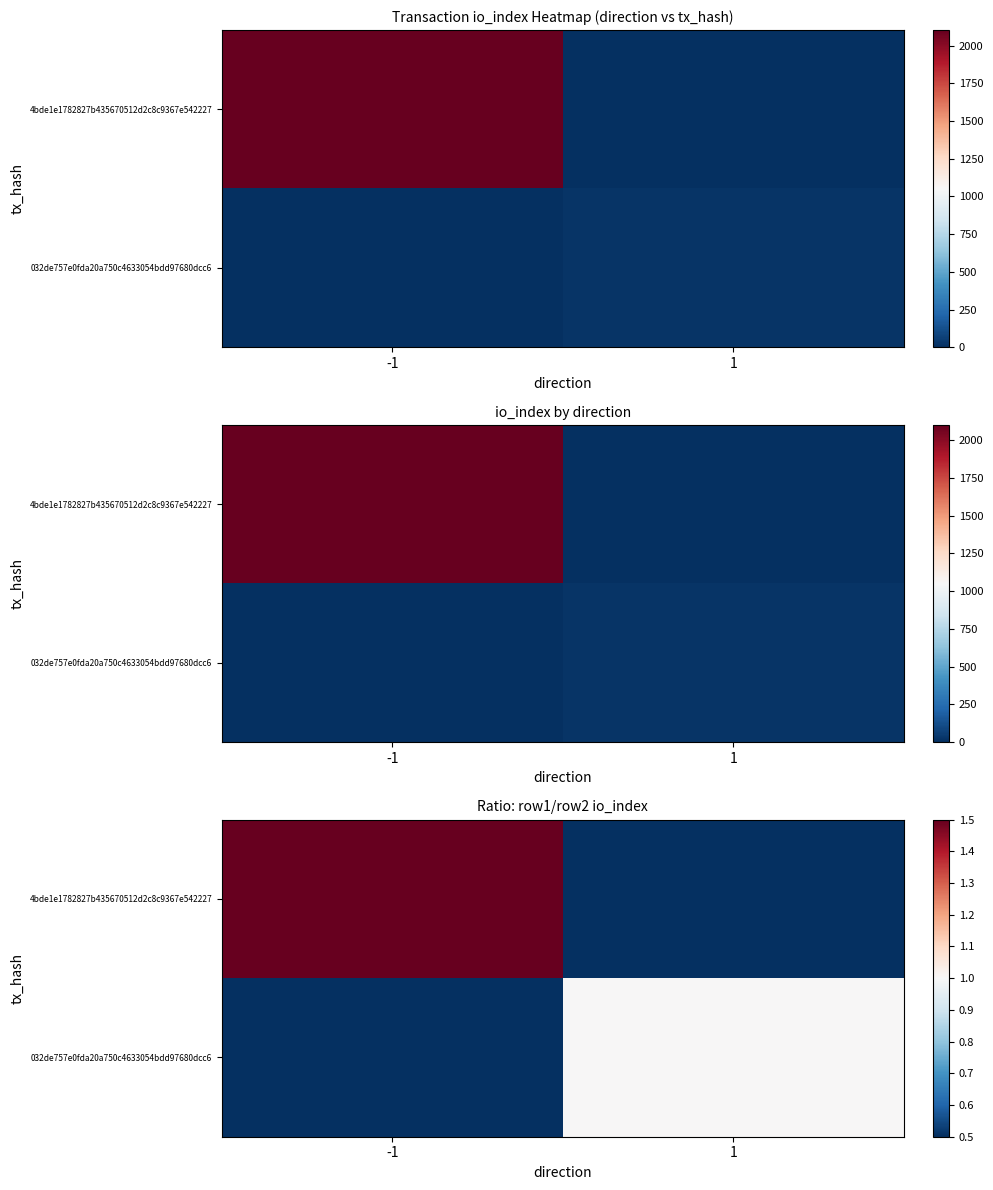

Rank the series by their average value, from highest to lowest.

4bde1e1782827b435670512d2c8c9367e542227, 032de757e0fda20a750c4633054bdd97680dcc6